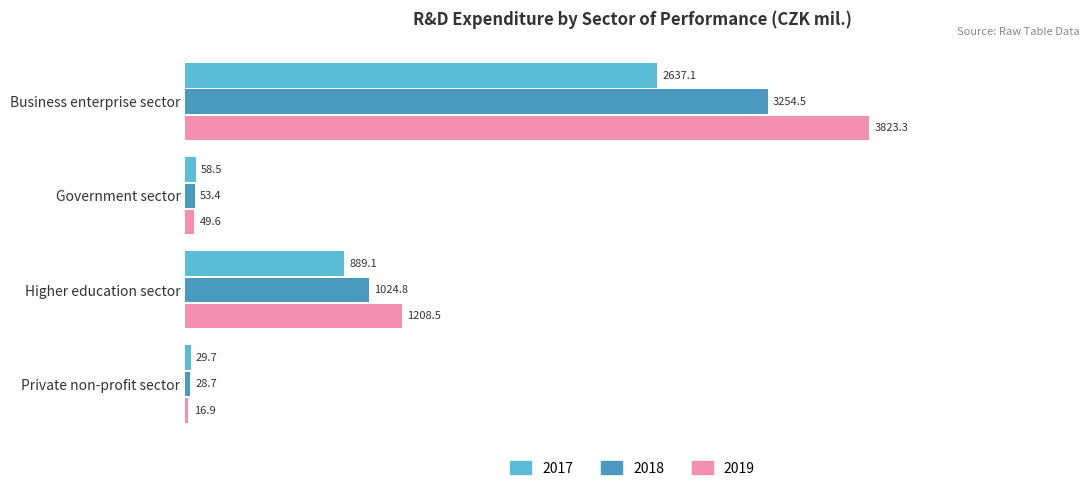

Which series has the widest spread of values?

2019